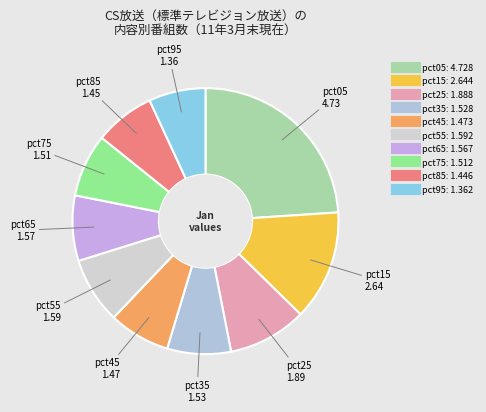

Which has a higher value, pct85 or pct05?

pct05